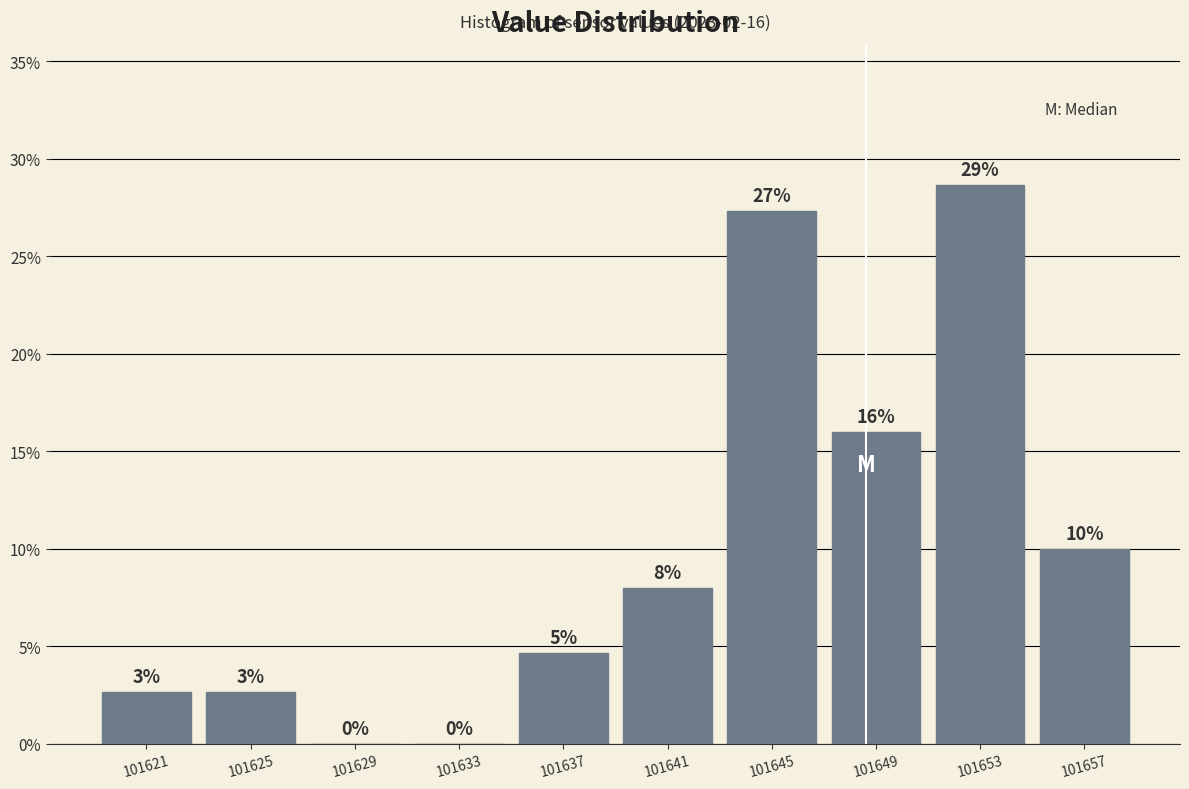

Which range on the x-axis has the tallest bar?

101650.5 to 101654.5